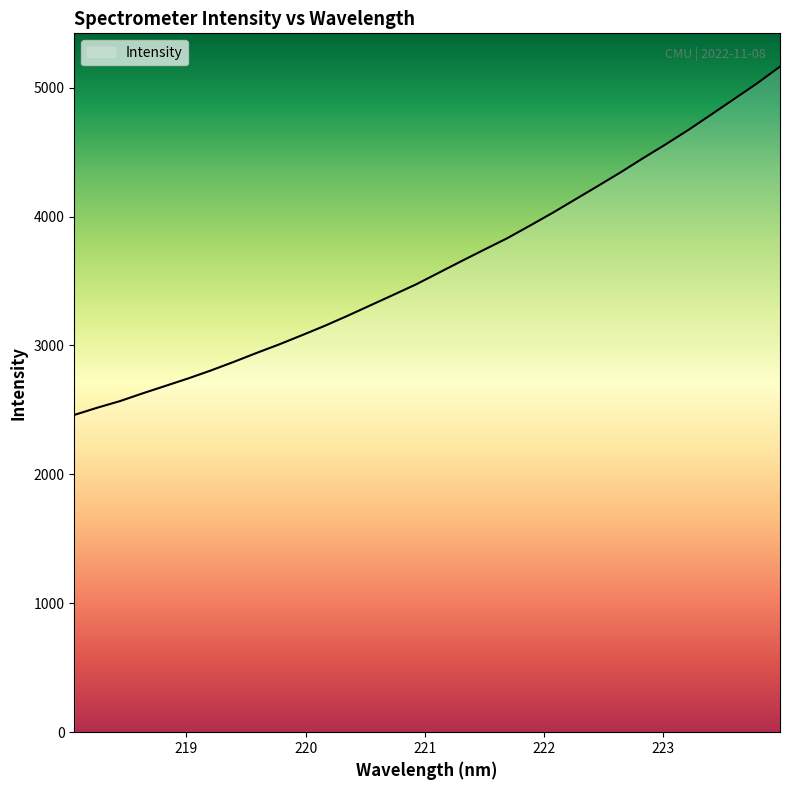

What is the maximum value shown in the chart?

5163.4